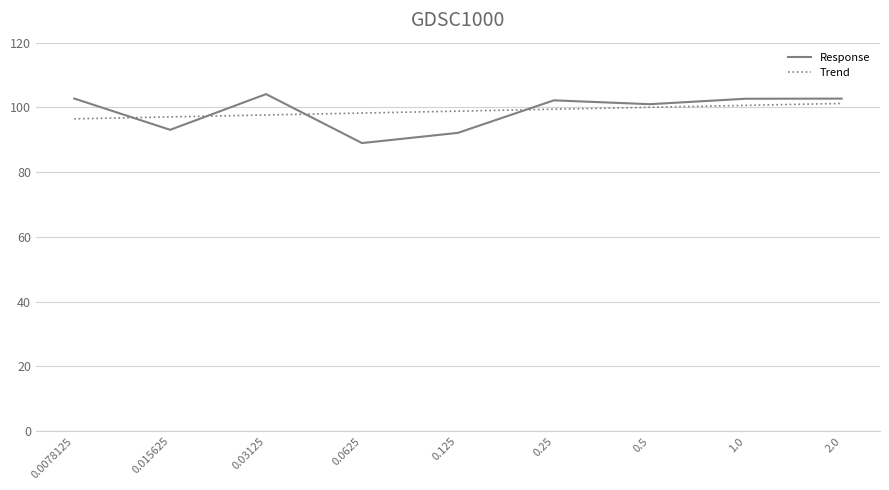

How many interior local valleys does the Response series have?

3